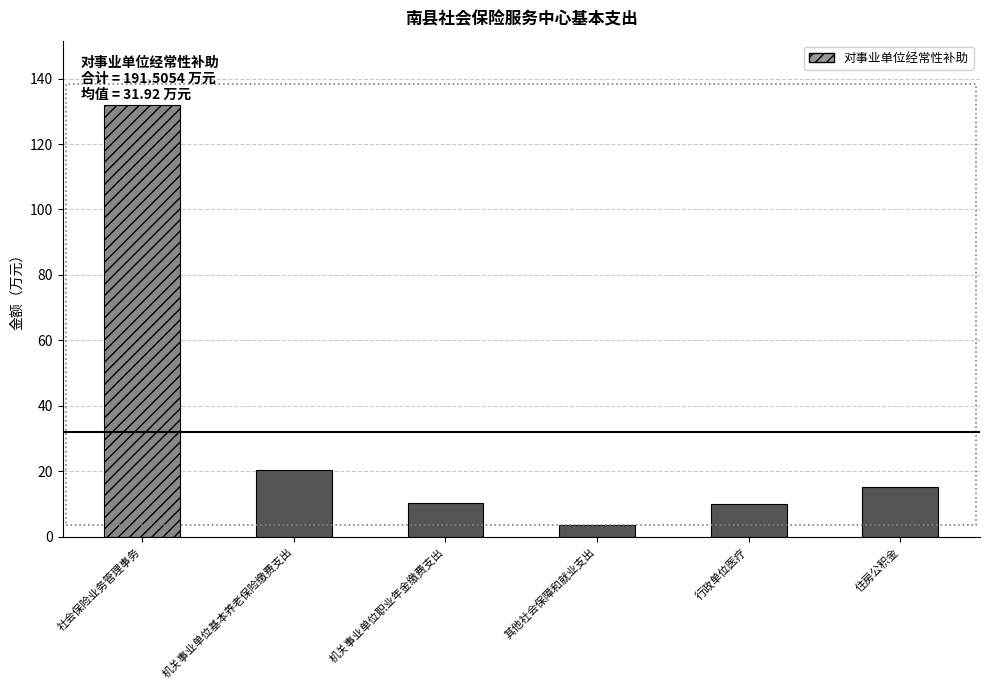

Is it true that the value at 社会保险业务管理事务 is 198.5?

False